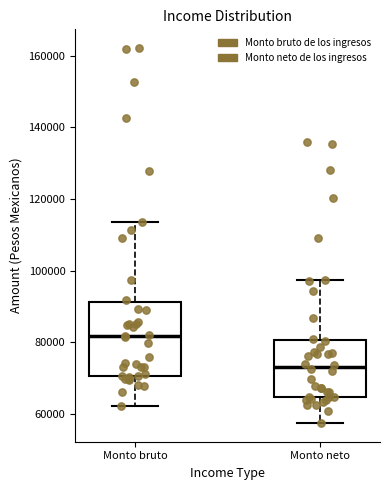

Comparing the boxes themselves (not the whiskers), which one is the tallest?

Monto bruto